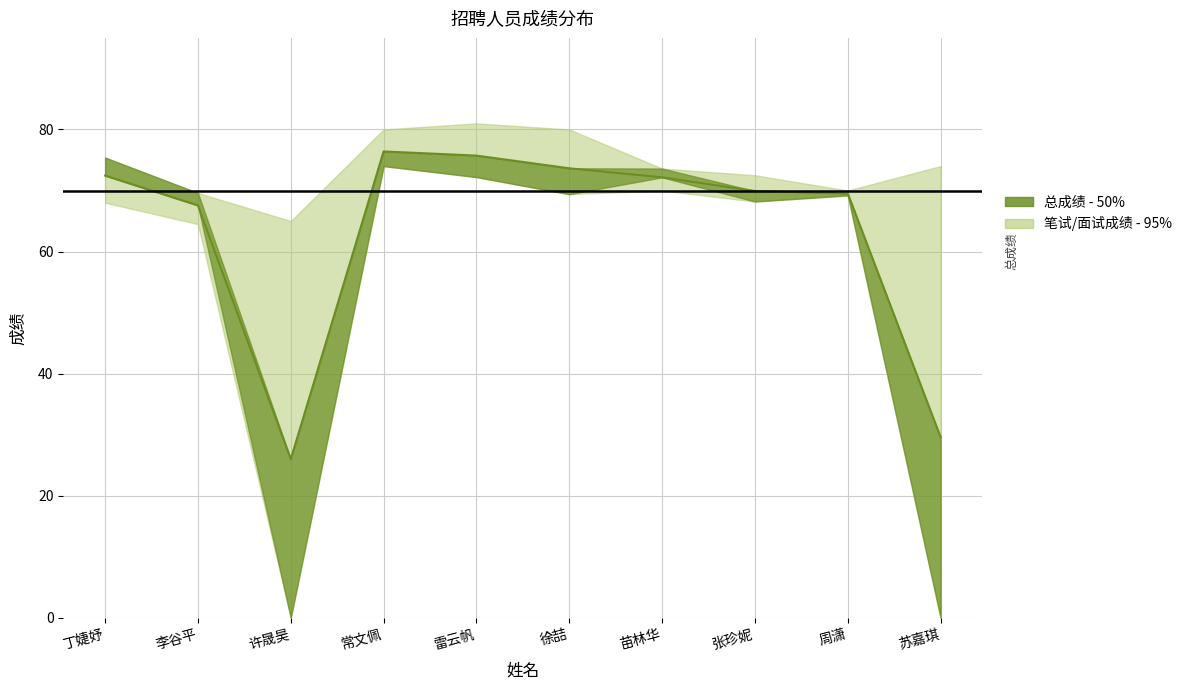

In 面试成绩, how many points are higher than both neighbors (excluding endpoints)?

3